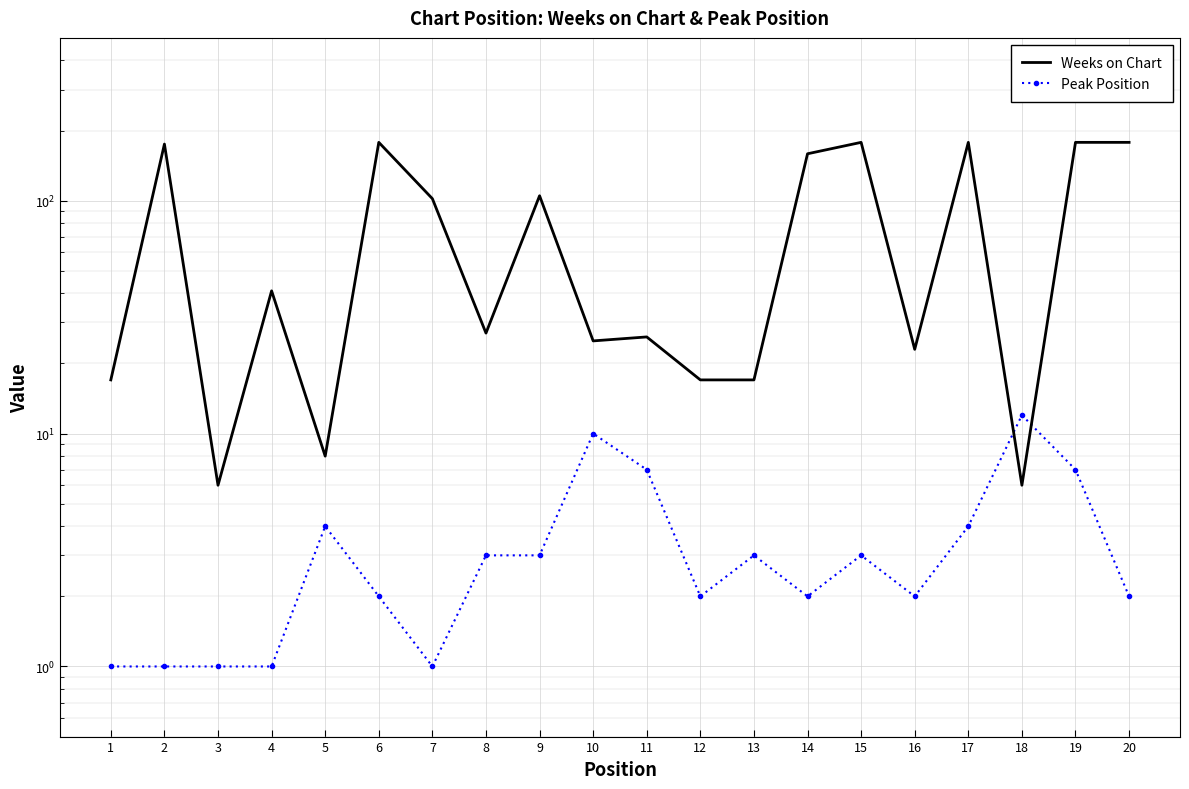

What is the difference between the second highest and minimum values in the Peak Position series?

9